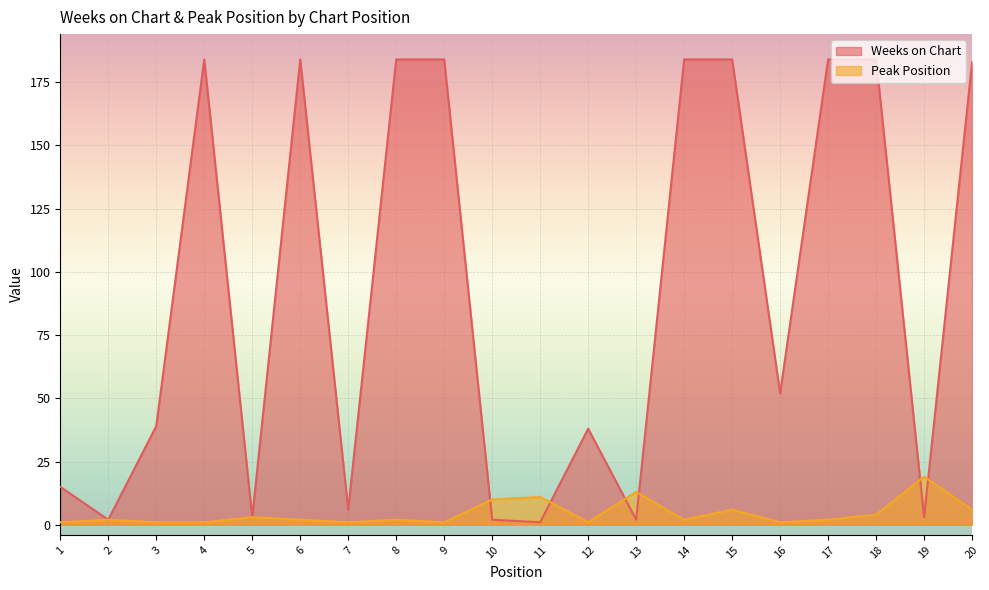

The Peak Position series shows 1 at 4. True or false?

False